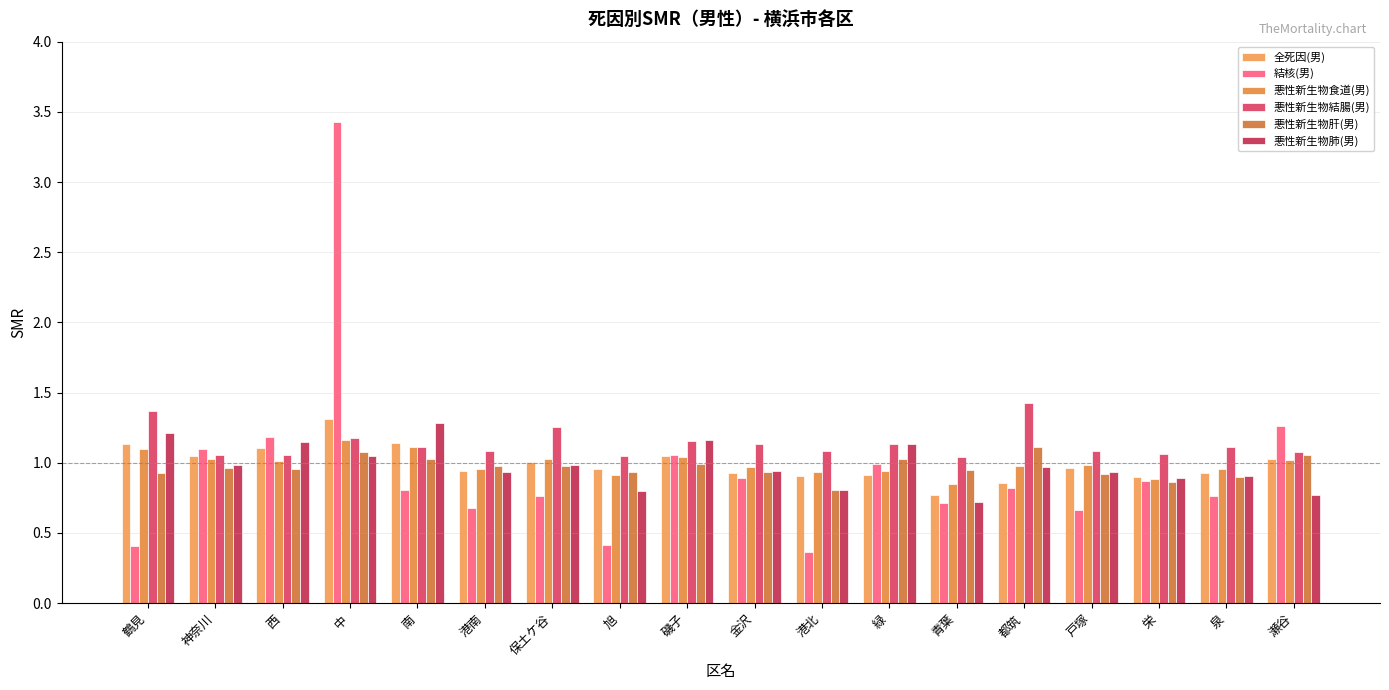

What are all the series names shown in the legend?

全死因(男), 結核(男), 悪性新生物食道(男), 悪性新生物結腸(男), 悪性新生物肝(男), 悪性新生物肺(男)